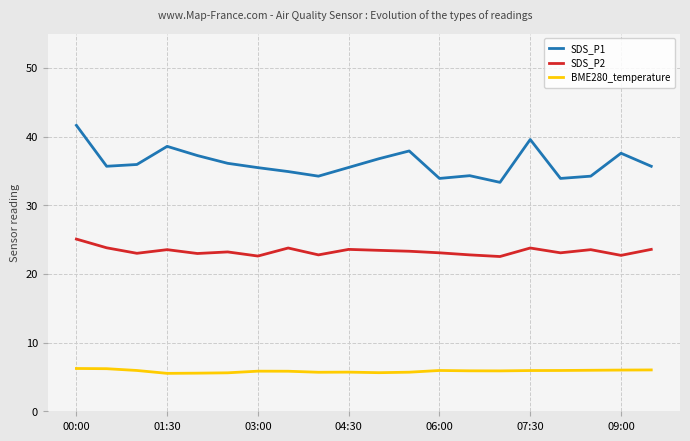

True or false: SDS_P2 and BME280_temperature cross at least once.

False